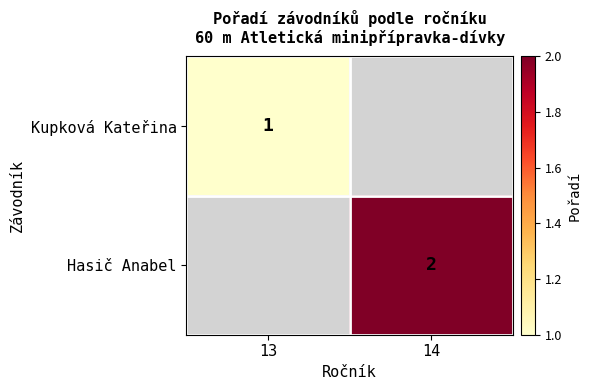

The Kupková Kateřina series shows 1 at 13. True or false?

True